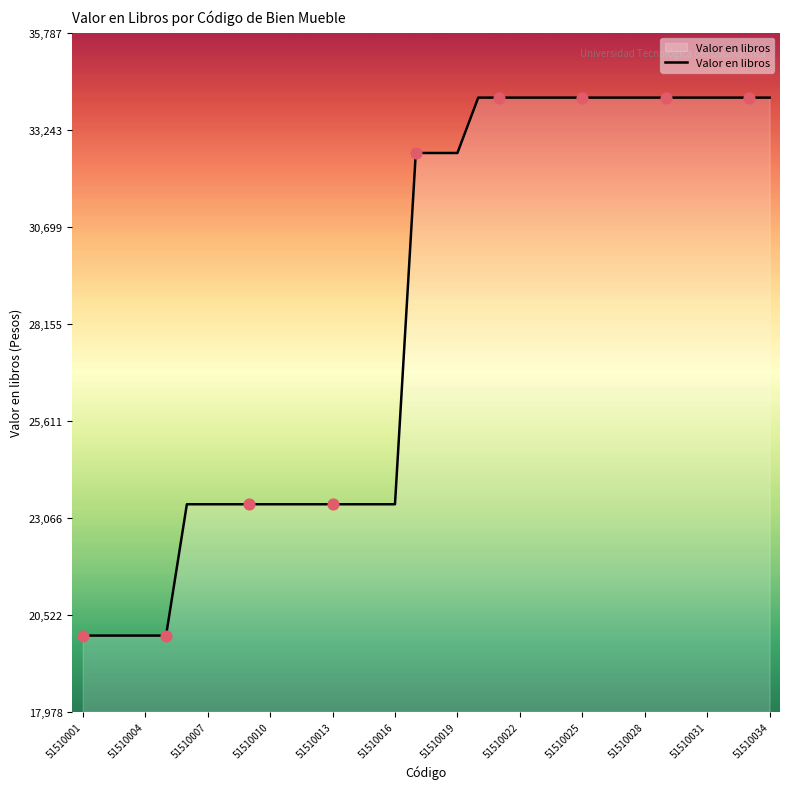

What is the greatest value displayed?

34083.1